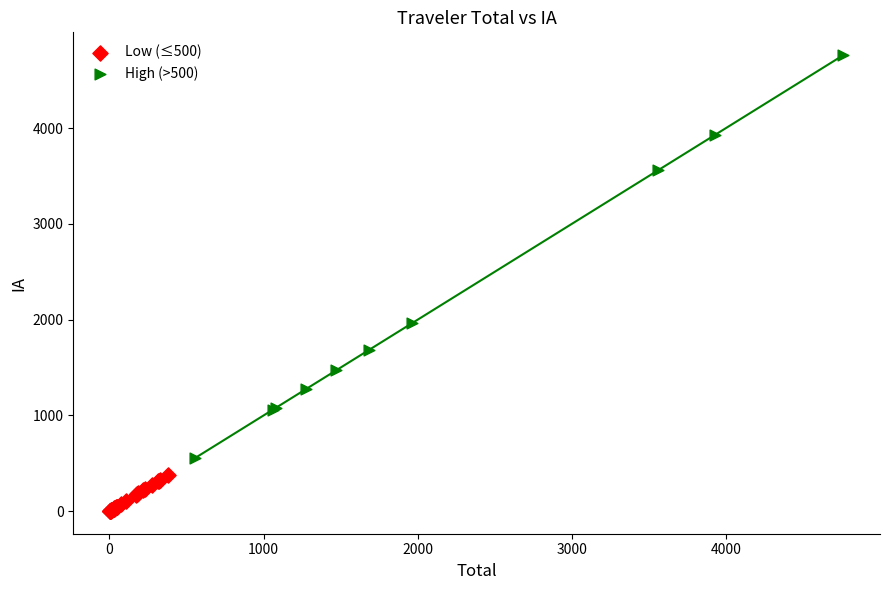

Which series contains the lowest Y value?

Low (≤500)